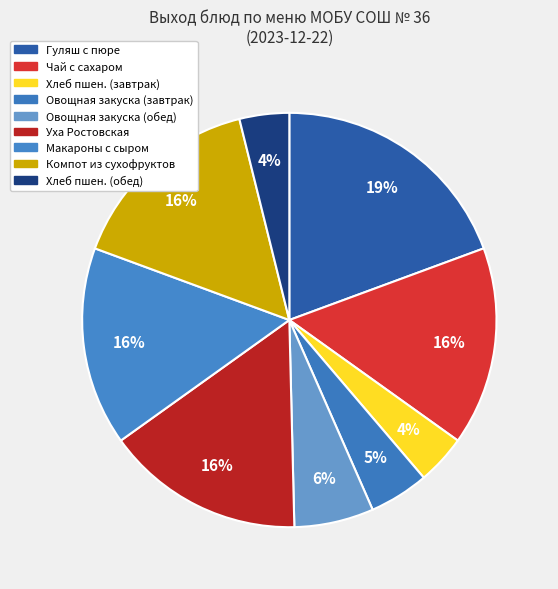

Count the number of slices in the pie.

9